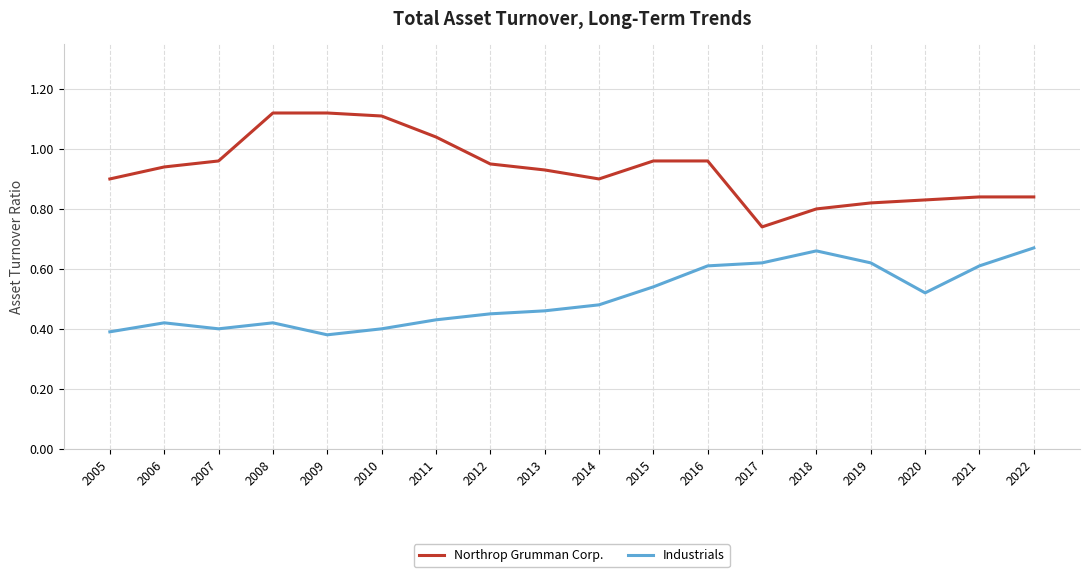

At how many categories does at least one series exceed 0?

18